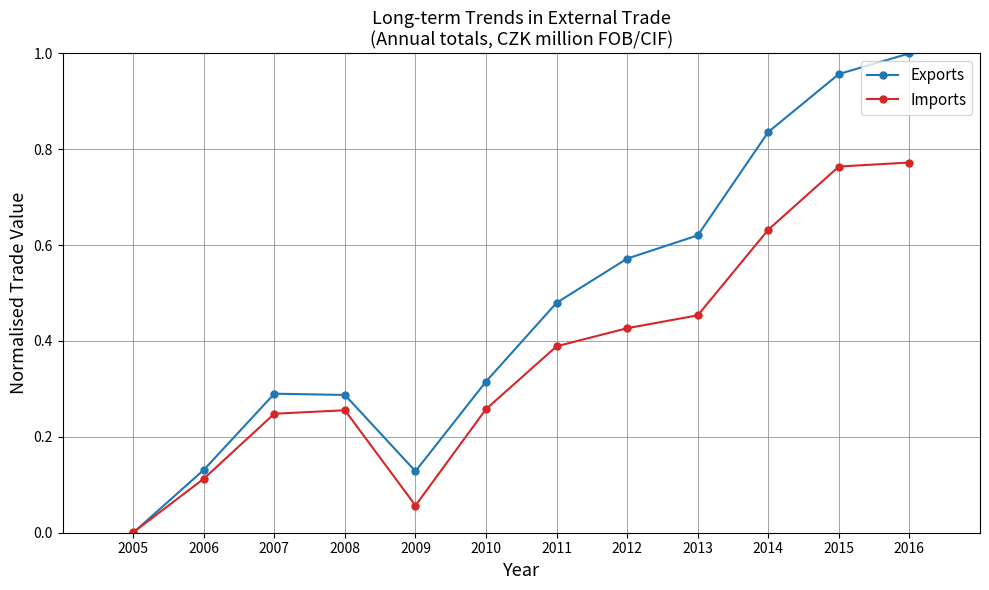

How many interior local valleys does the Exports series have?

1